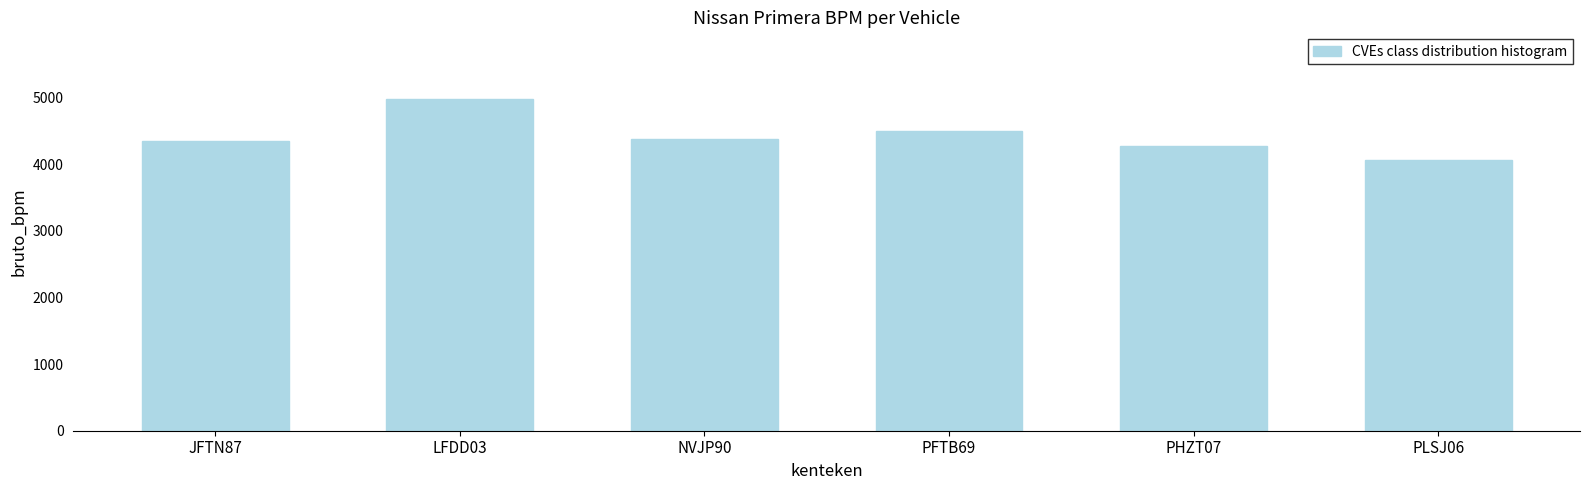

What position from the right is NVJP90?

4